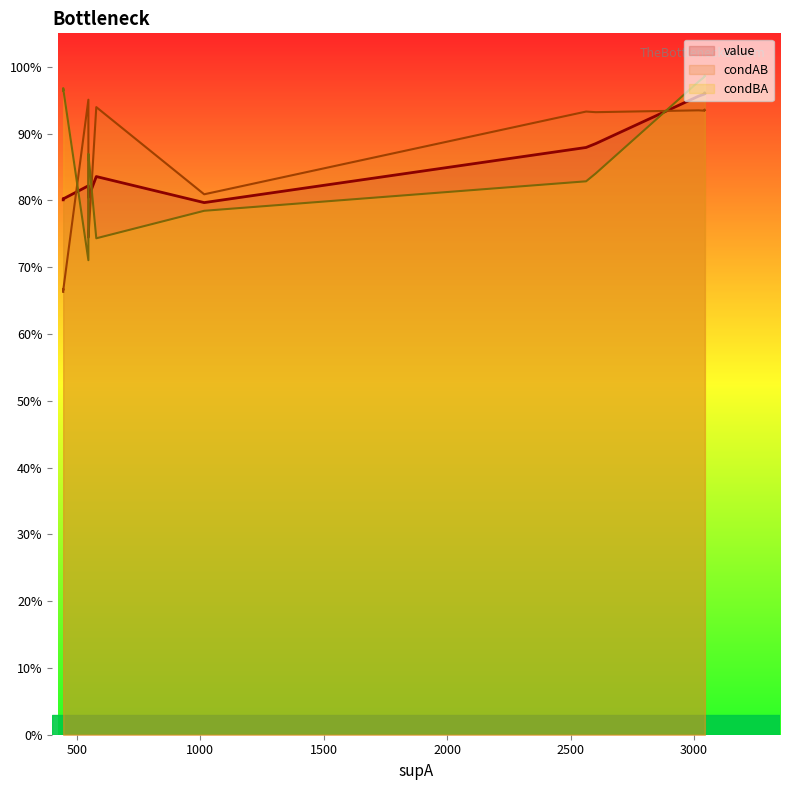

What are all the series names shown in the legend?

value, condAB, condBA